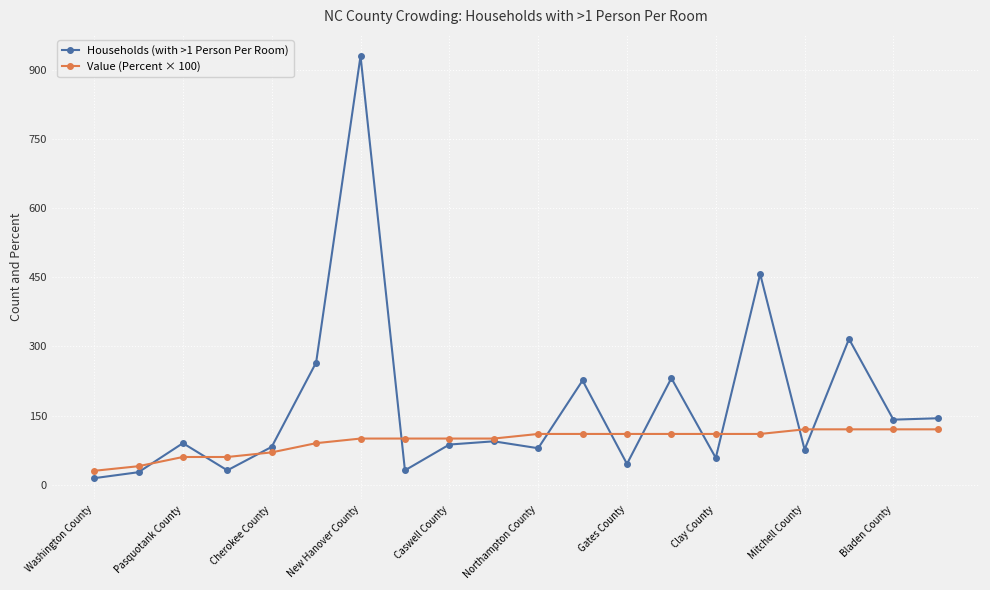

What is the value of the Households (with >1 Person Per Room) point at the 6th from the left?

265.0